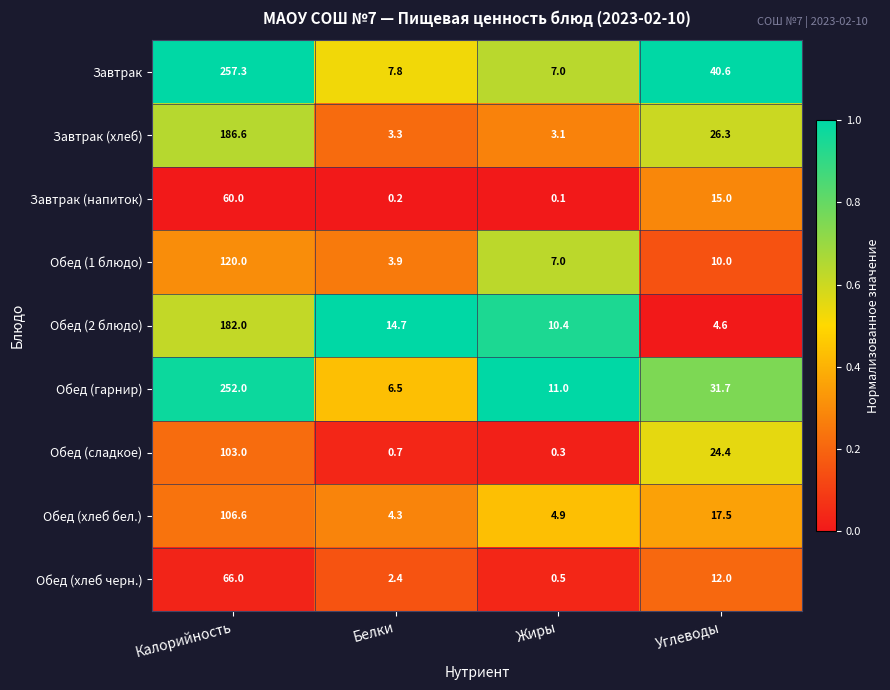

Which series has the largest total across all categories?

Завтрак